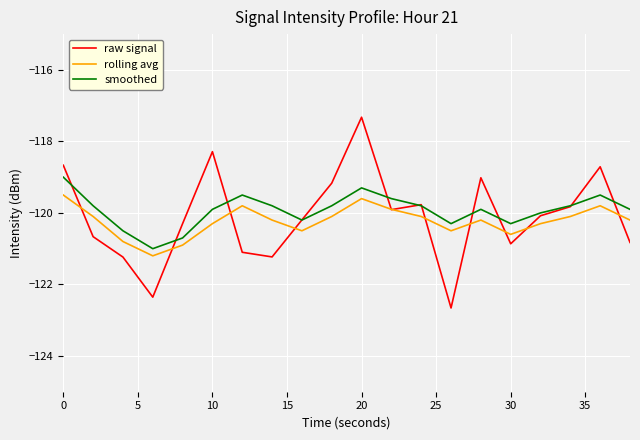

What is the minimum value for rolling avg?

-121.2